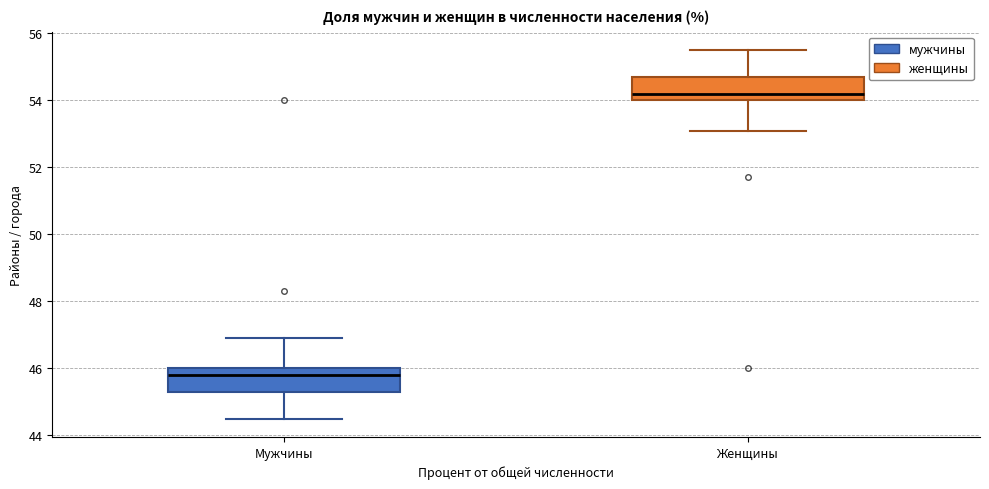

Reading left to right, read every box against the y-axis: the position of its median line, the range the box covers, and the ends of its whiskers. The values are not printed on the chart, so give them approximately, as read against the axis.

Мужчины: median 45.8, box 45.4 to 46.0, whiskers 44.6 to 47.0
Женщины: median 54.2, box 54.0 to 54.8, whiskers 53.2 to 55.6